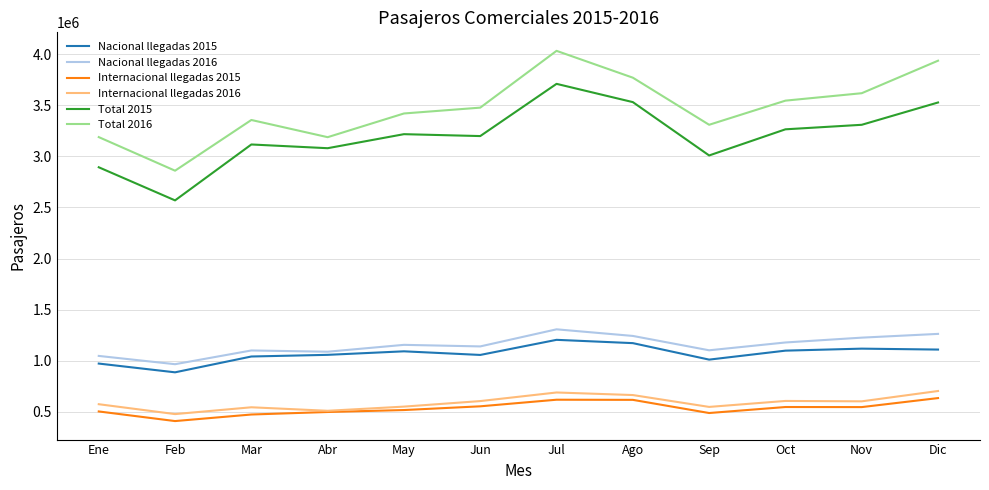

What position from the right is Abr?

9